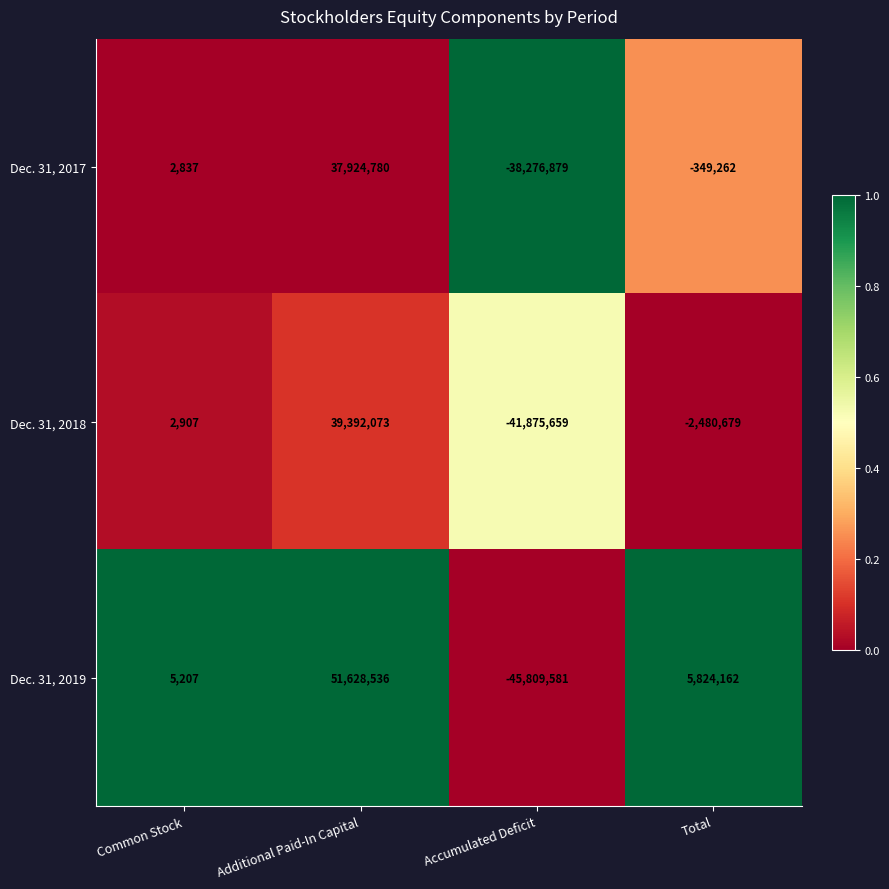

Which series has the largest total across all categories?

Dec. 31, 2019